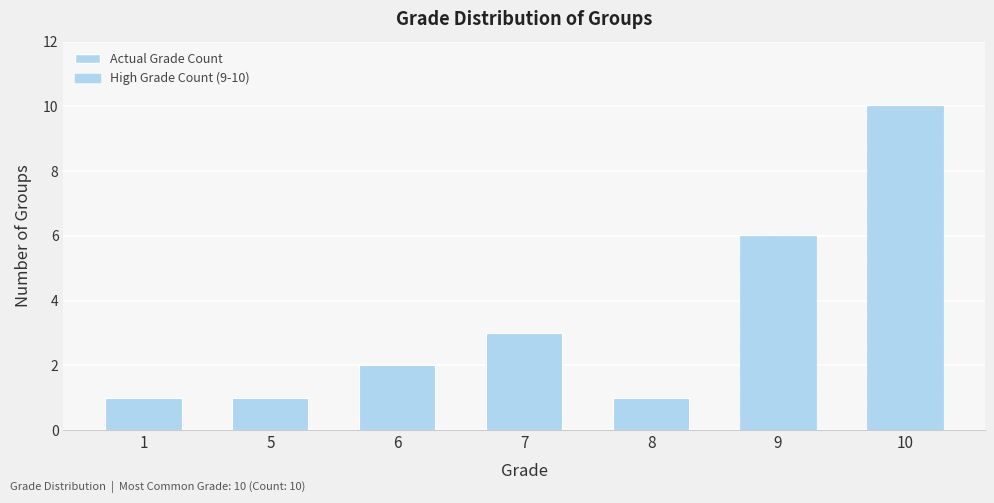

What is the value of the 4th bar from the left?

3